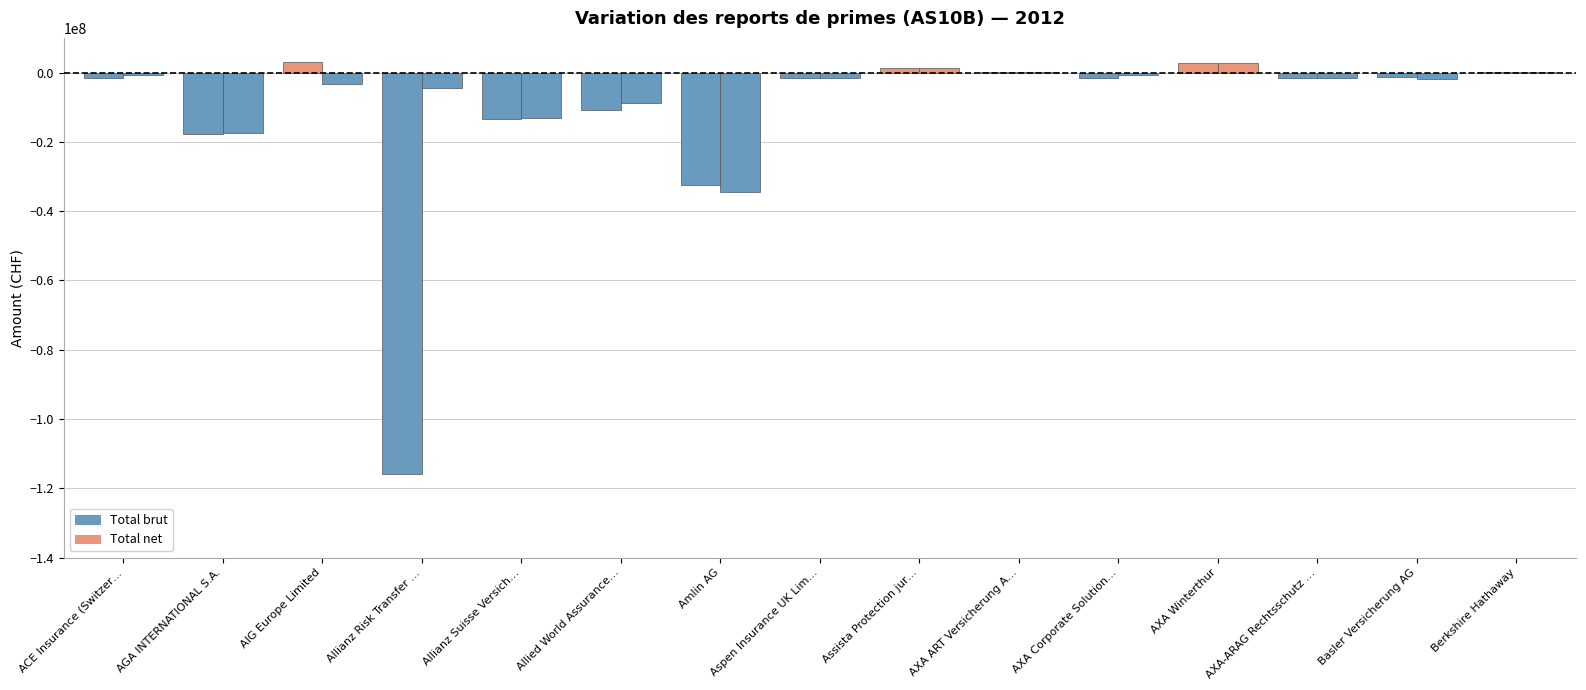

At which category is the sum across all series the highest?

AXA Winterthur